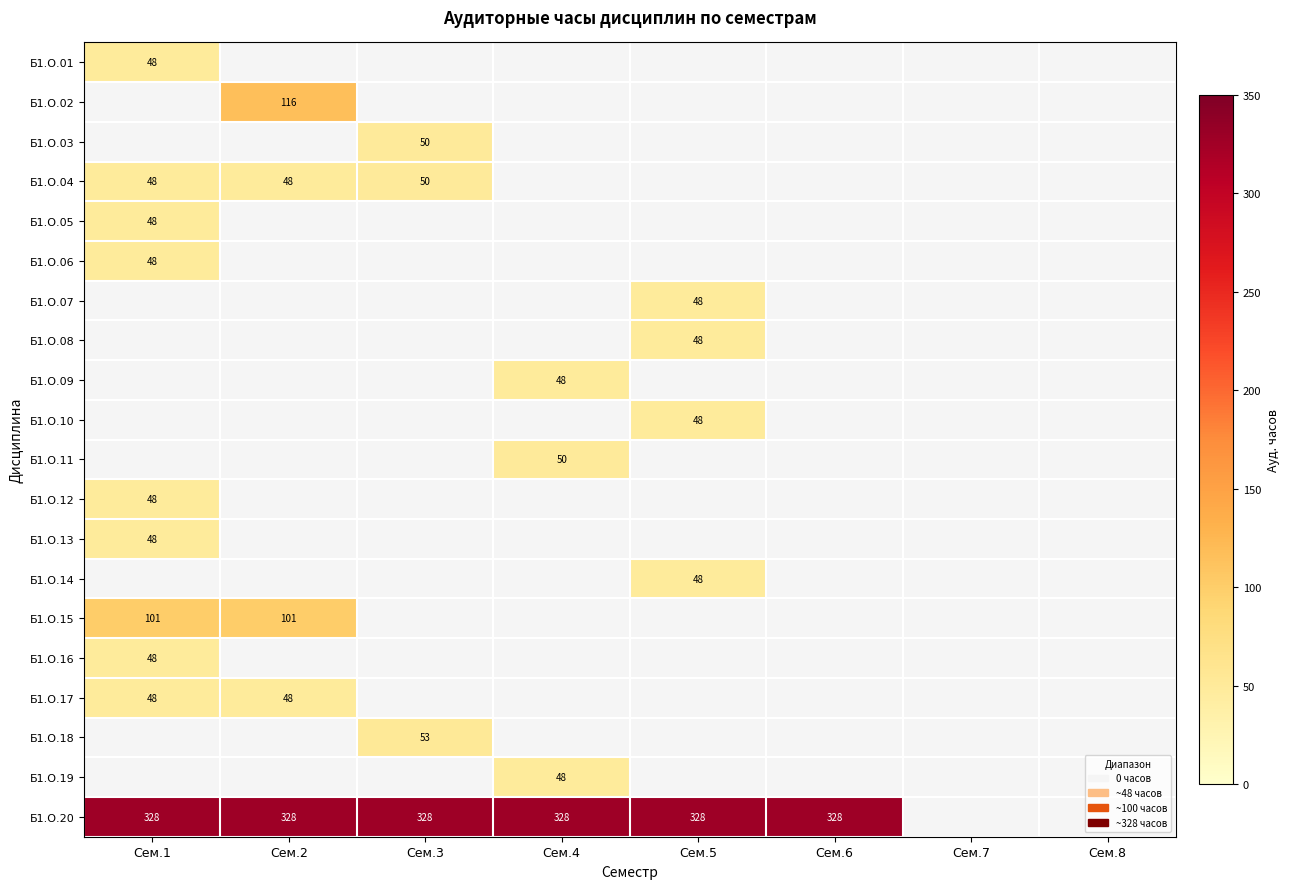

Between Сем.4 and Сем.7, which is larger?

Сем.7